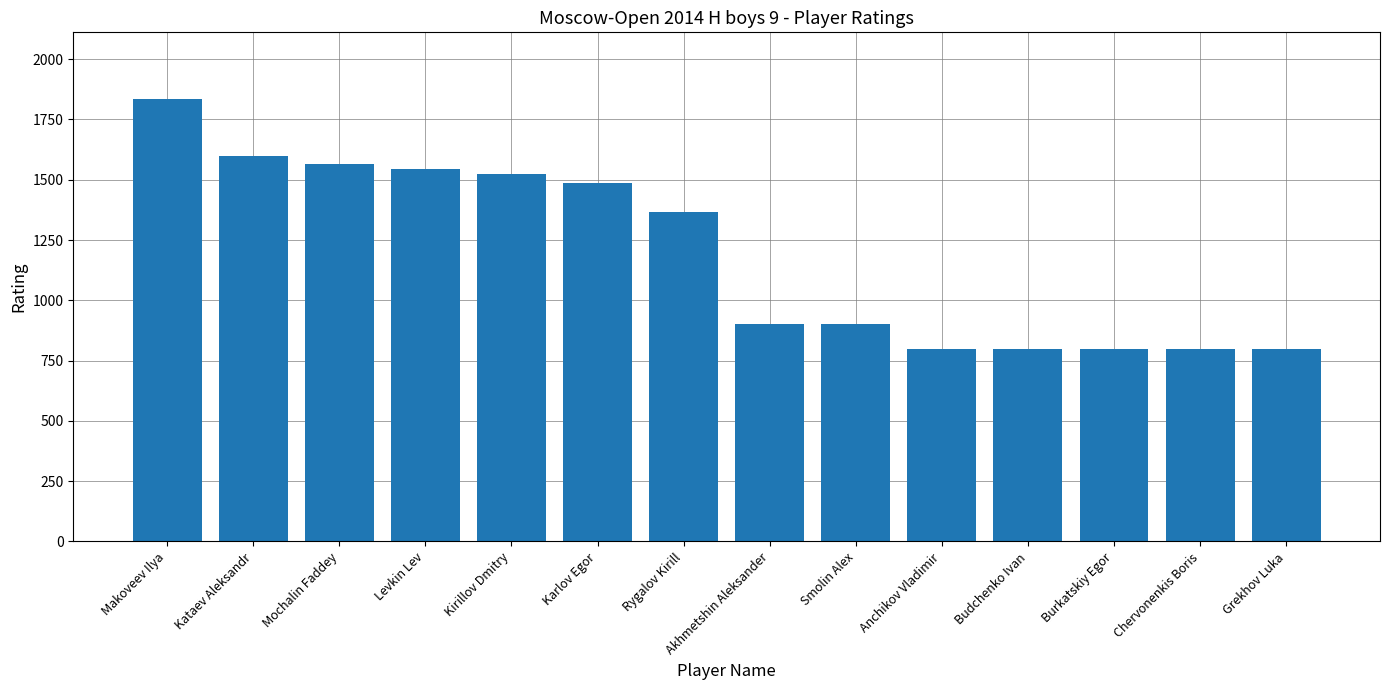

Which label corresponds to the largest value in the chart?

Makoveev Ilya